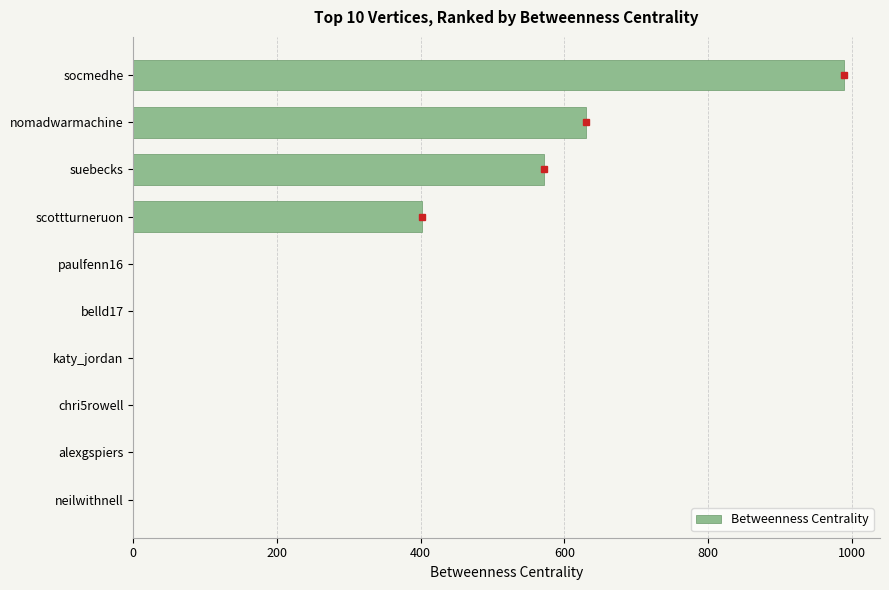

Count the number of data series in this chart.

1